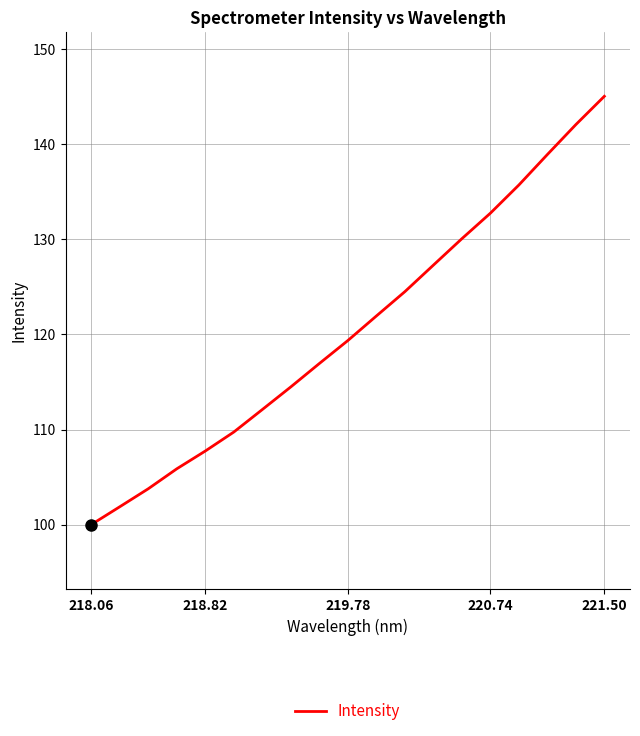

What is the difference between the maximum and minimum values?

45.0